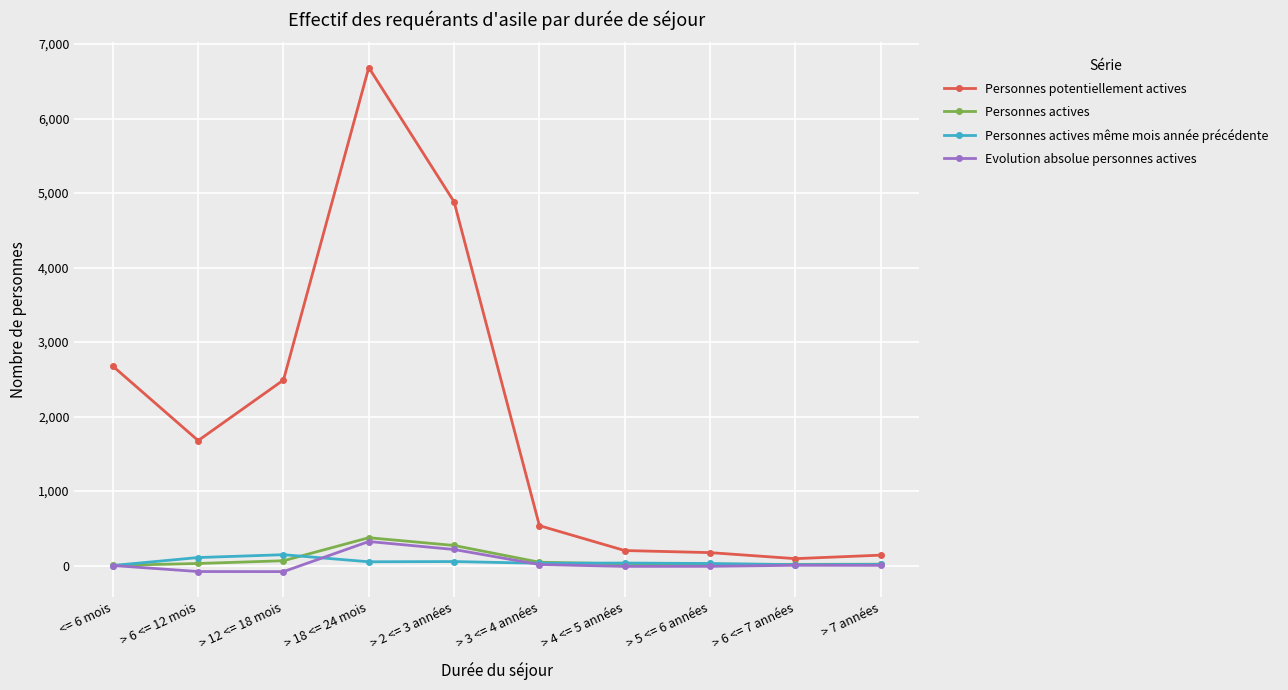

What is the sum of all Personnes actives values?

860